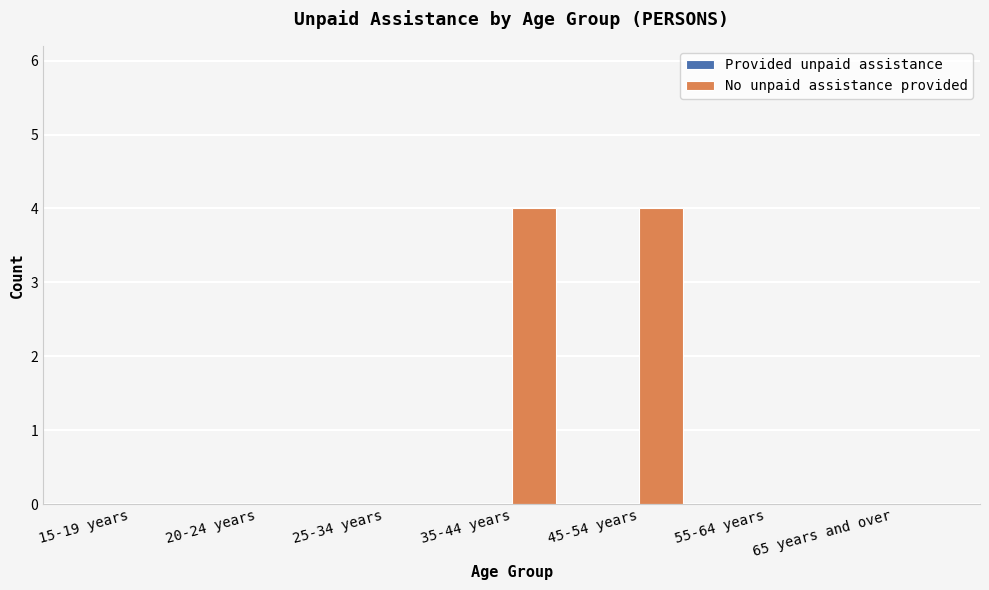

What is the greatest value displayed?

4